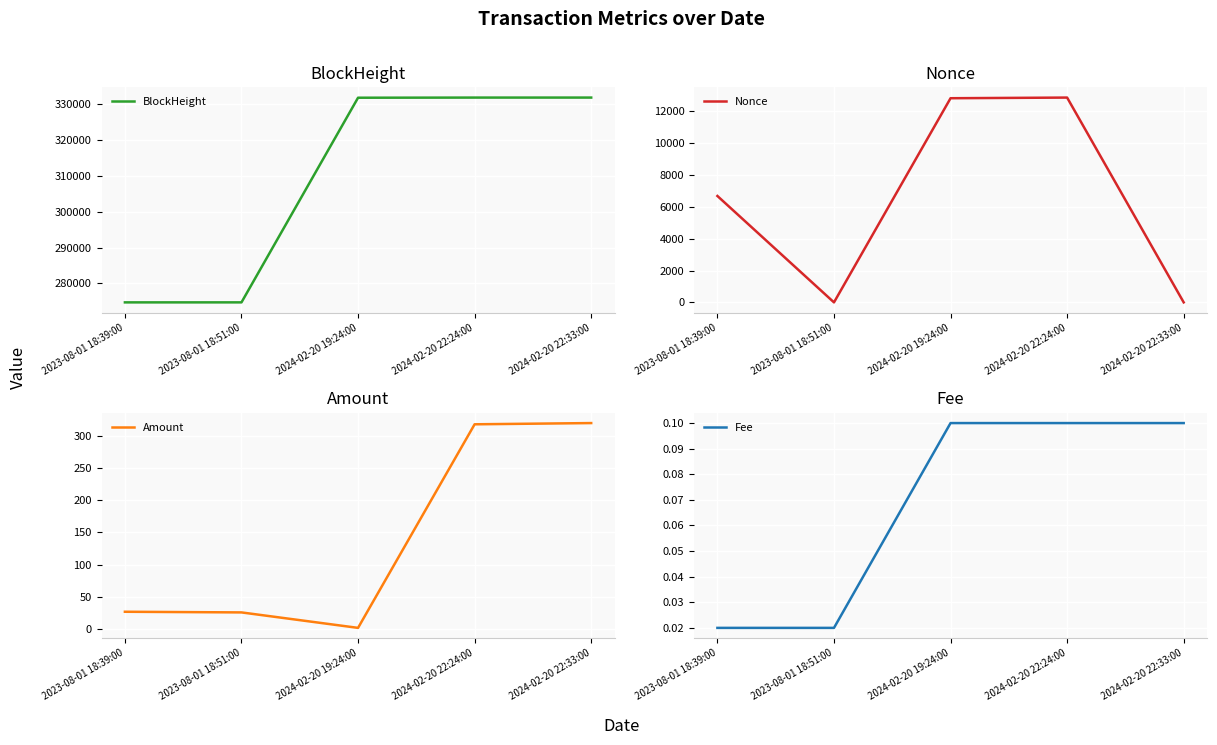

What is the total value across all series at 2024-02-20 22:33:00?

332162.7